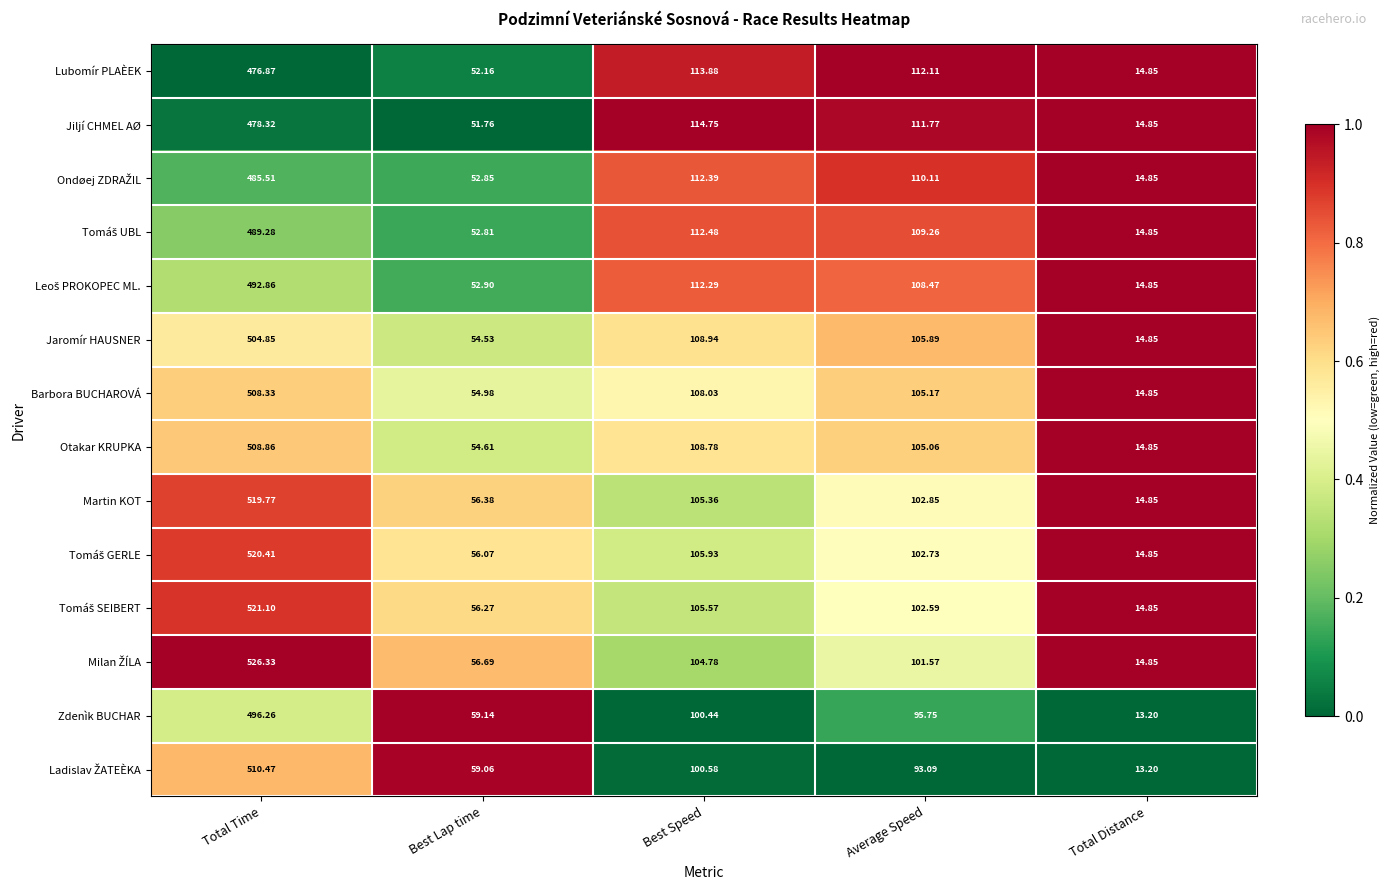

Which series changed the most between Best Lap time and Average Speed?

Jiljí CHMEL AØ